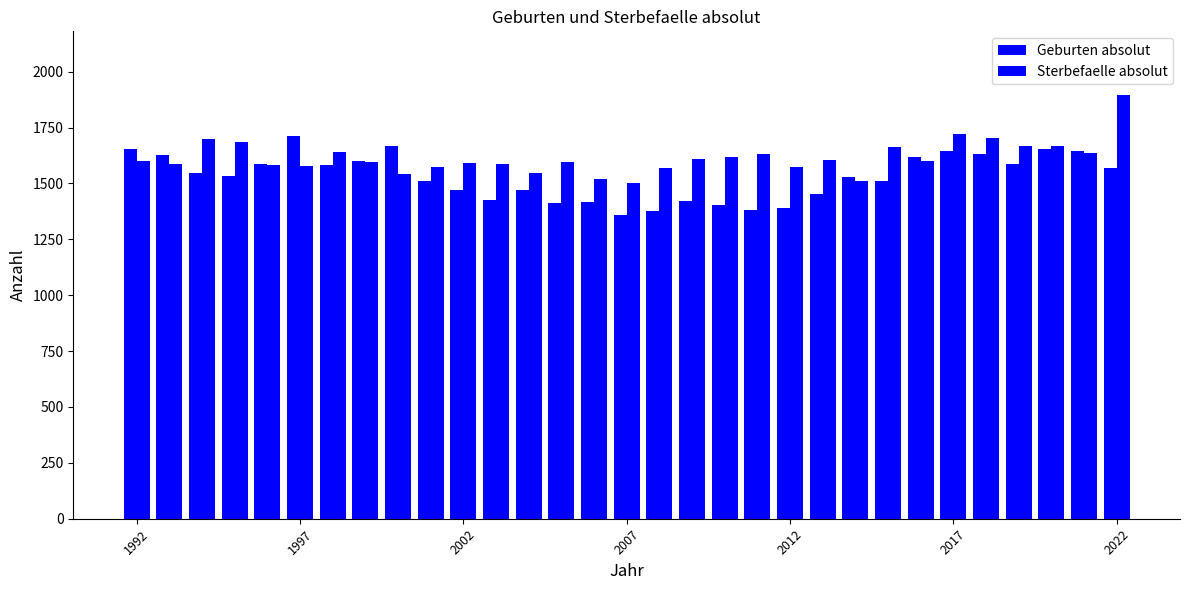

Which series has the largest total across all categories?

Sterbefaelle absolut